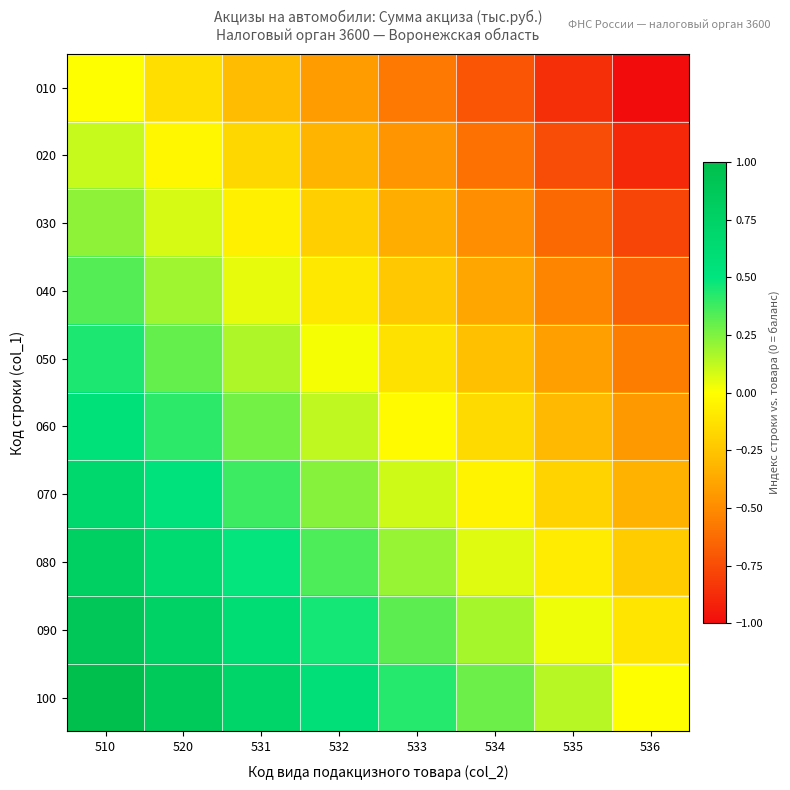

At how many categories does at least one series exceed 0?

7